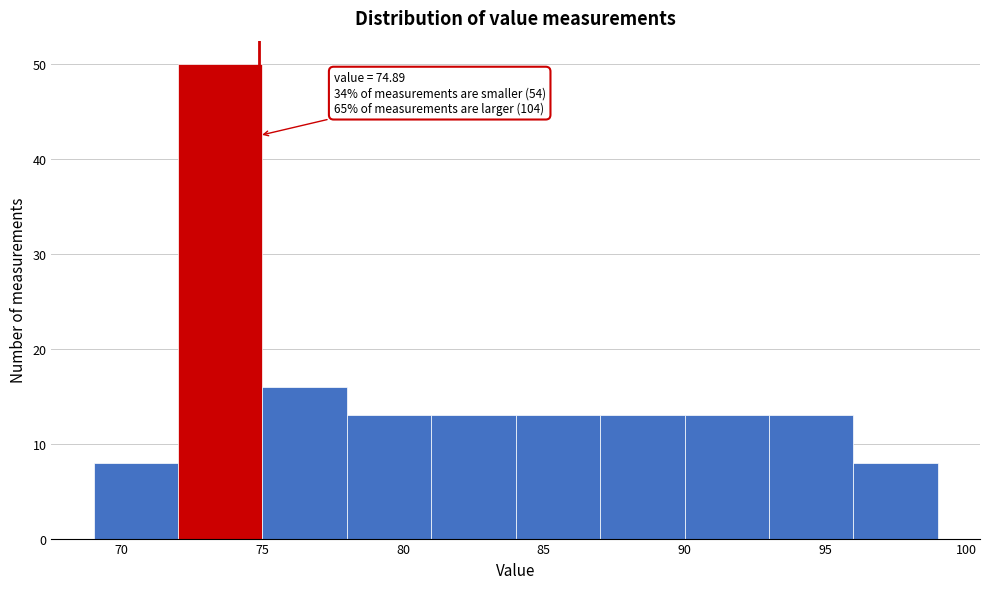

Over which range of the x-axis is the bar tallest?

72 to 75